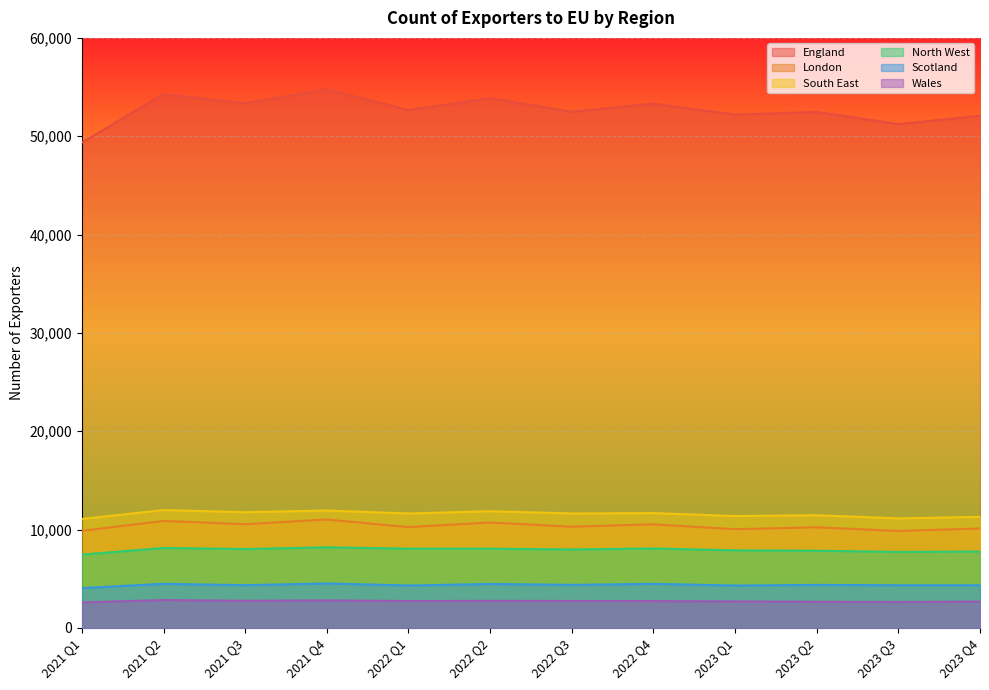

What is the difference between the Scotland values at 2021 Q2 and 2023 Q1?

174